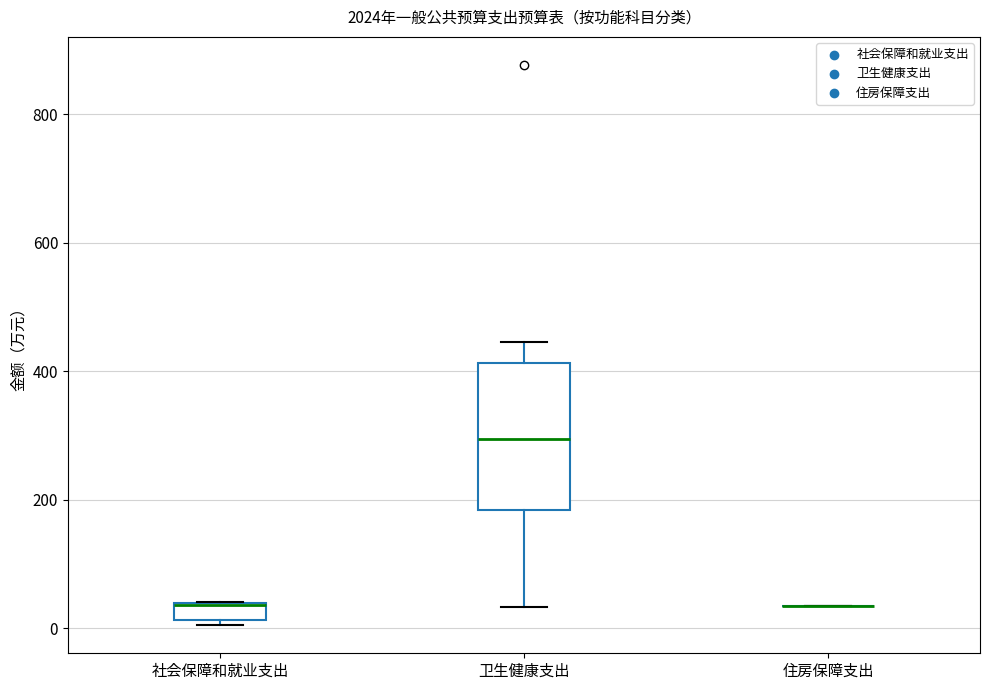

Where is the lower edge of the box for 社会保障和就业支出 on the y-axis? The values are not printed on the chart, so give them approximately, as read against the axis.

20